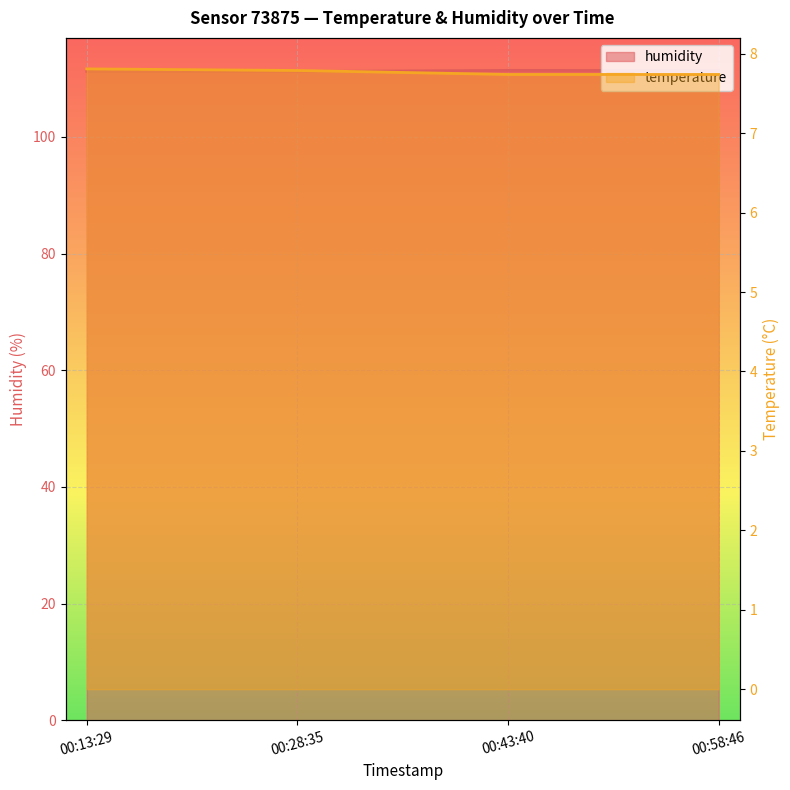

True or false: humidity (line) and temperature (line) cross at least once.

False